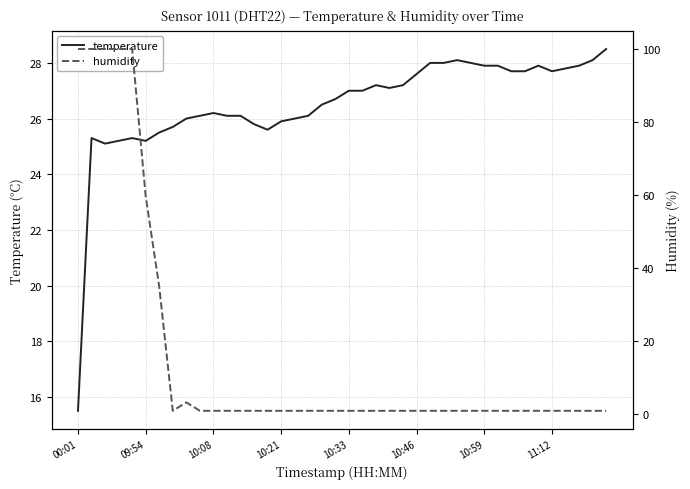

The humidity series shows 1.0 at 32. True or false?

True